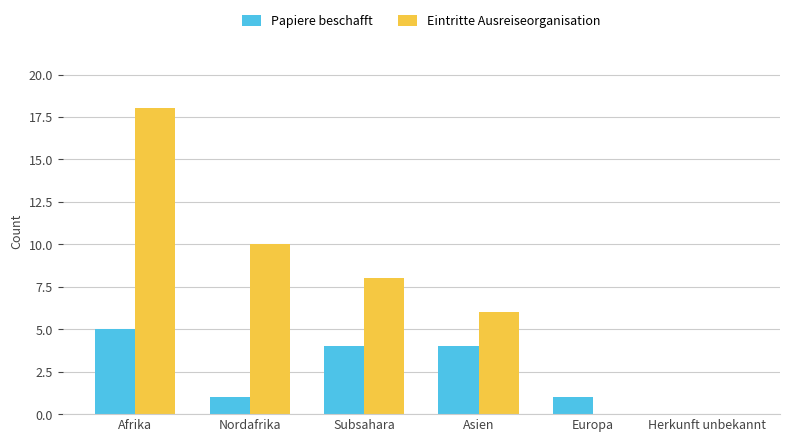

What is the maximum value for Eintritte Ausreiseorganisation?

18